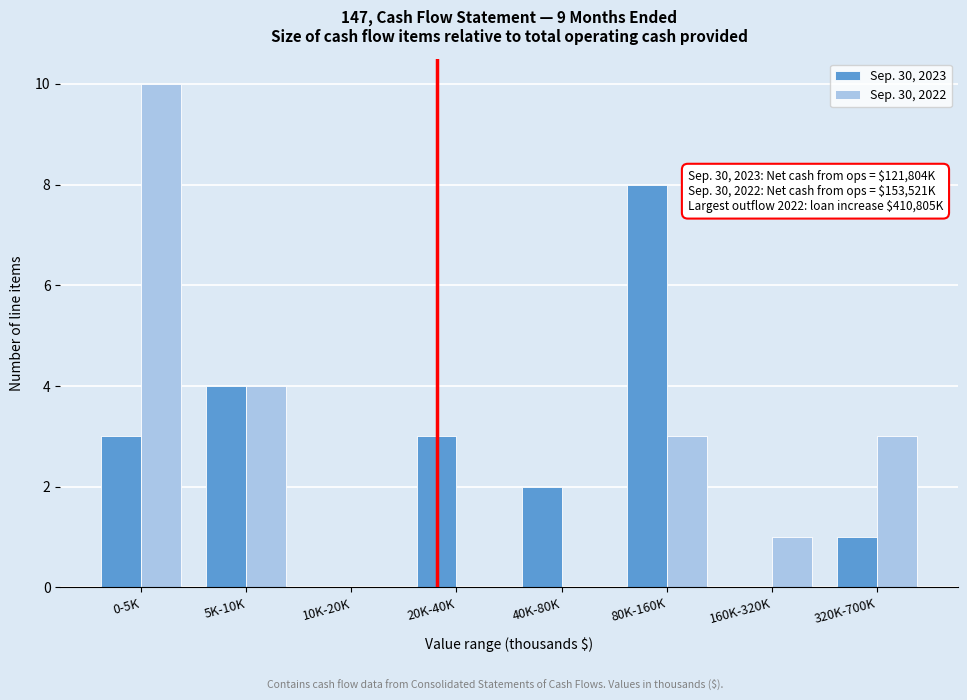

Reading left to right, what are all the values shown in this chart?

Sep. 30, 2023: 0-5K=3	5K-10K=4	10K-20K=0	20K-40K=3	40K-80K=2	80K-160K=8	160K-320K=0	320K-700K=1
Sep. 30, 2022: 0-5K=10	5K-10K=4	10K-20K=0	20K-40K=0	40K-80K=0	80K-160K=3	160K-320K=1	320K-700K=3